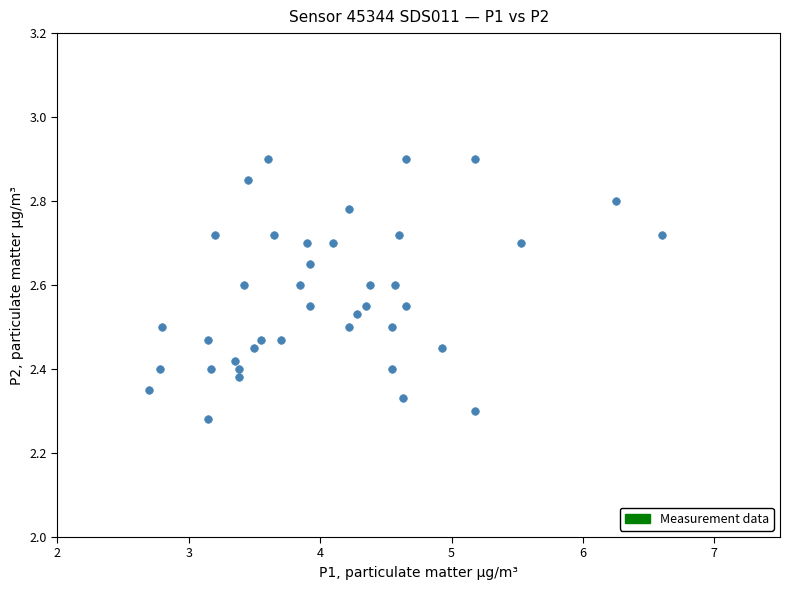

What is the range of X values (max minus min)?

3.9